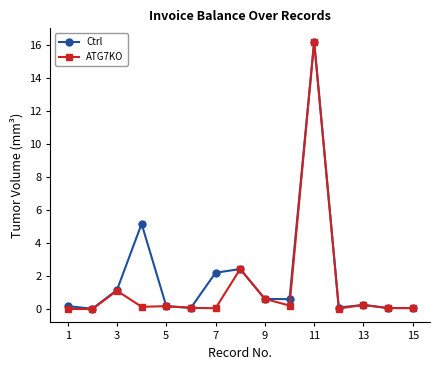

What are all the series names shown in the legend?

Ctrl, ATG7KO